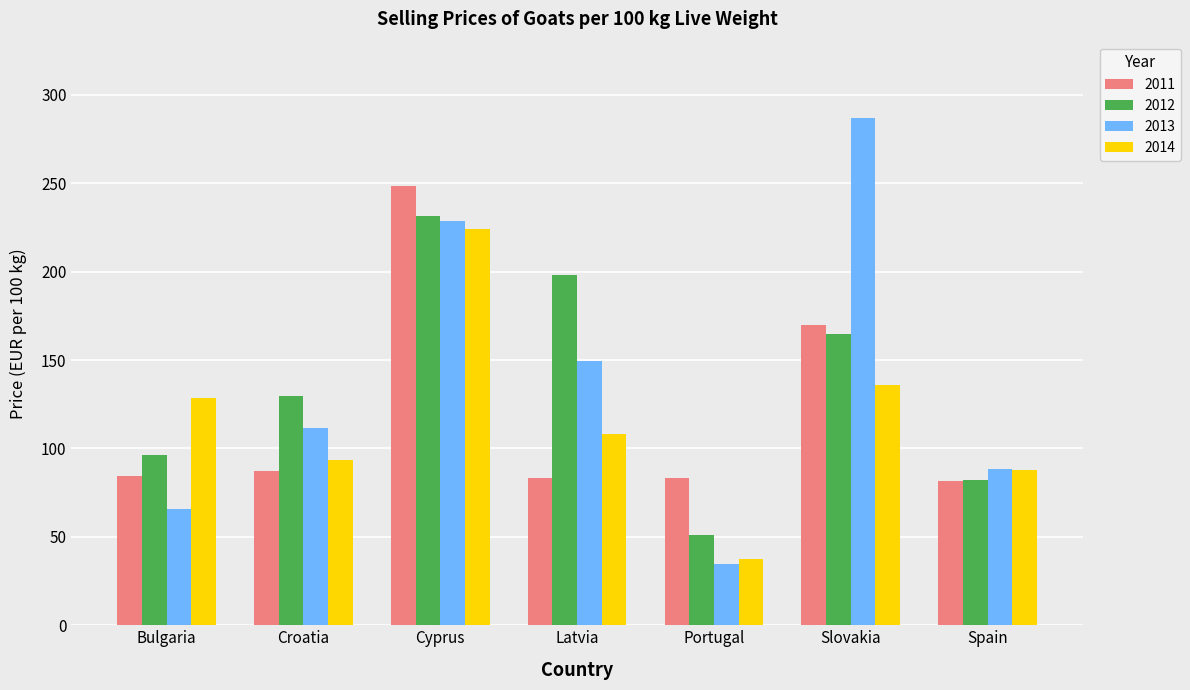

How many values in the 2011 series exceed 84?

4